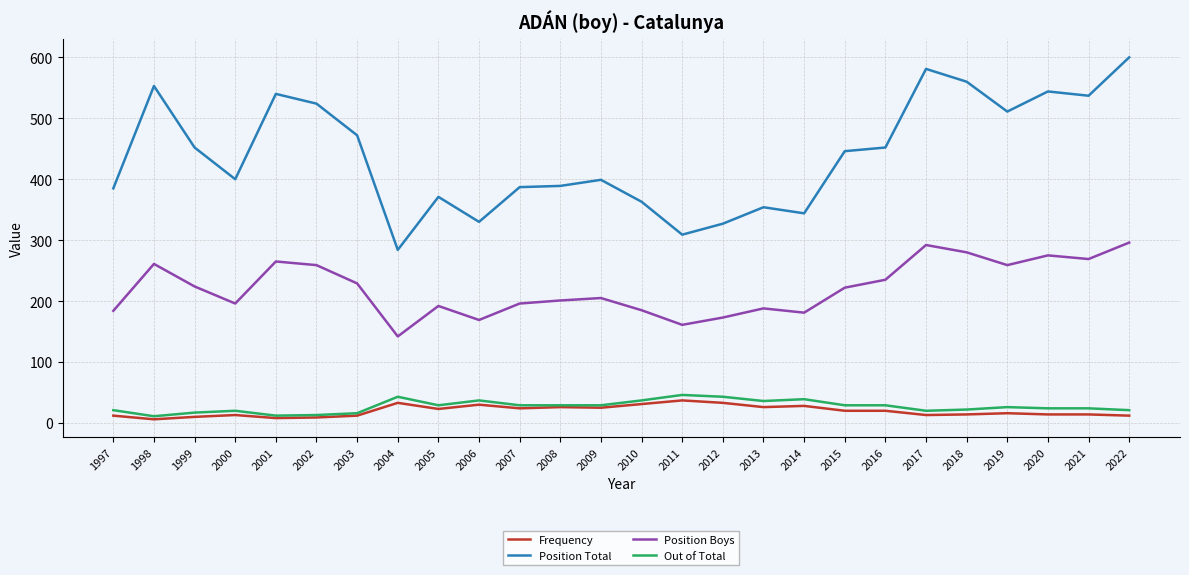

What is the greatest value displayed?

600